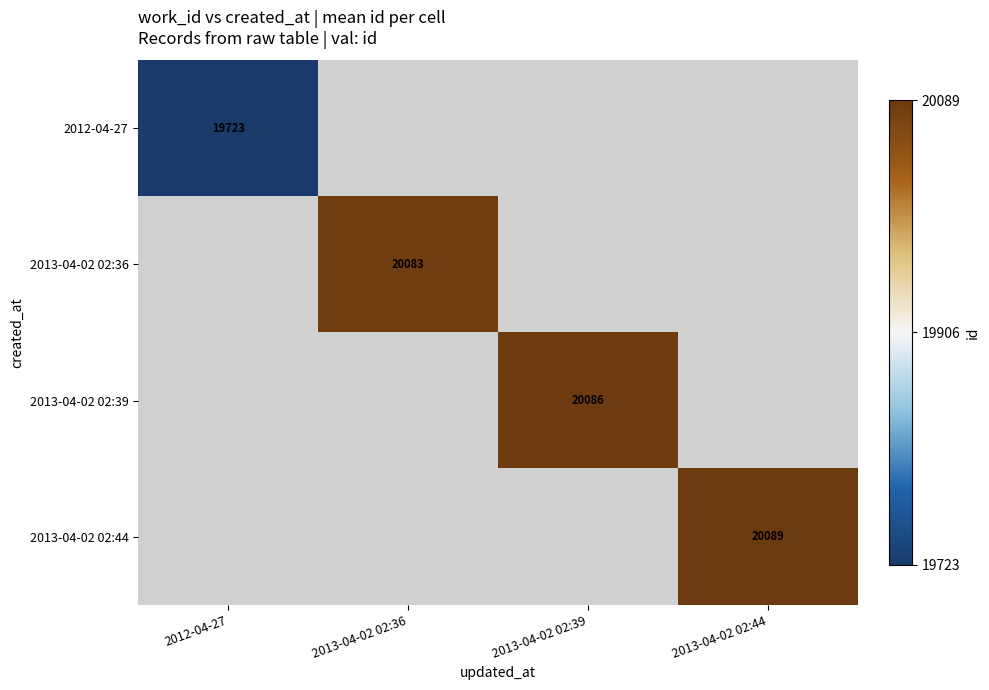

Is it true that 2013-04-02 02:36 equals 9689 at 2013-04-02 02:36?

False